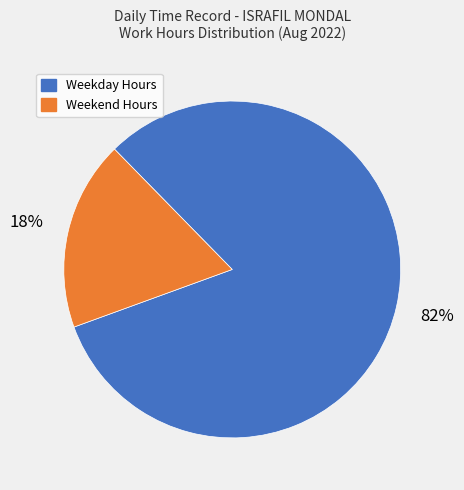

How many slices are in this pie chart?

2